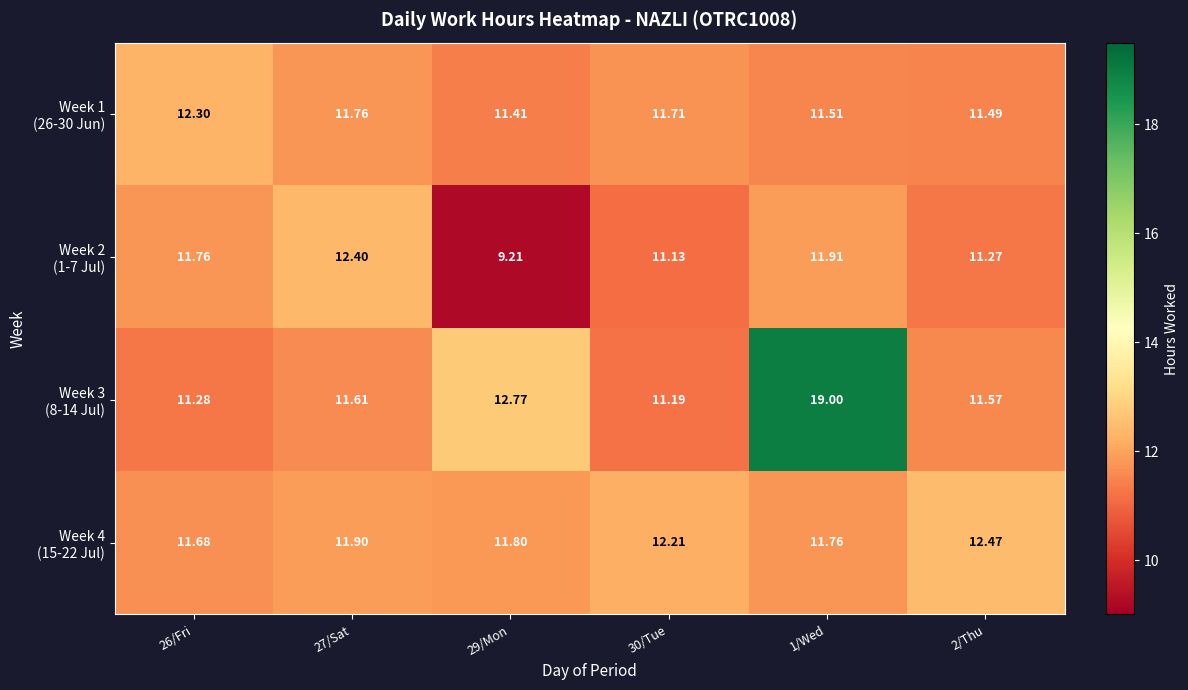

What is the total value across all series at 30/Tue?

46.2